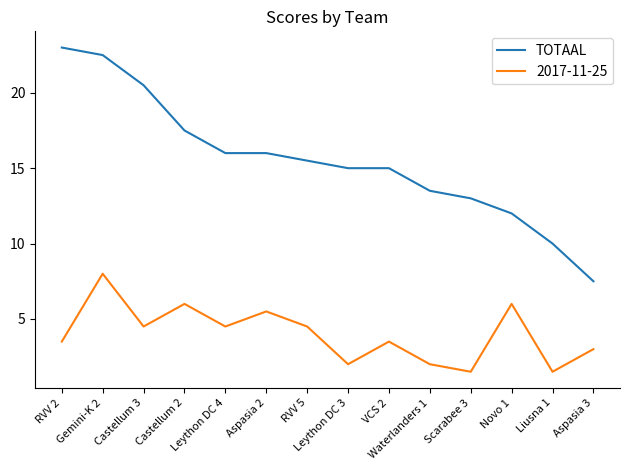

Does the chart display data point markers on the line(s)?

No